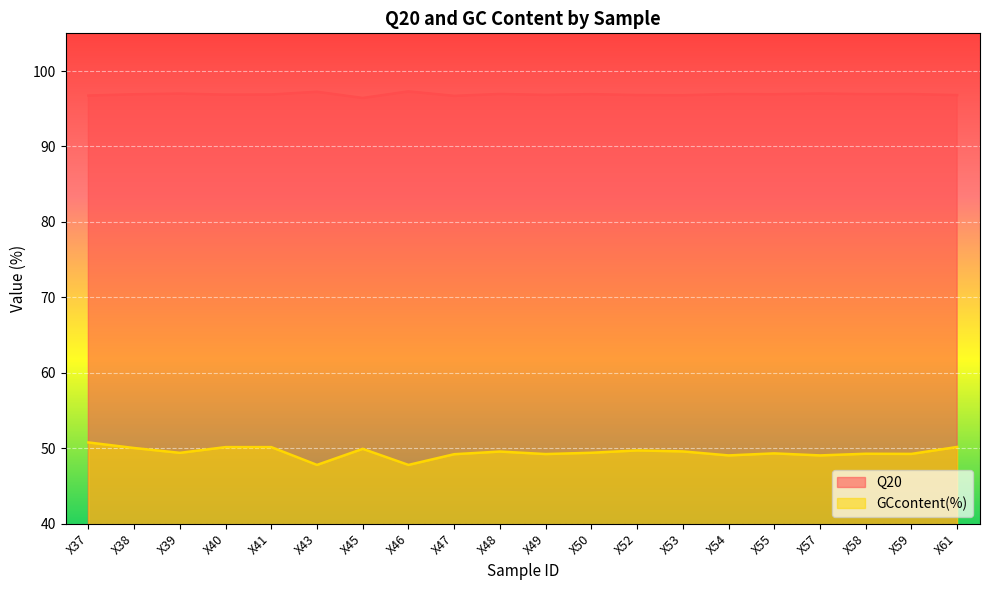

What is the average value of the Q20 series?

96.9